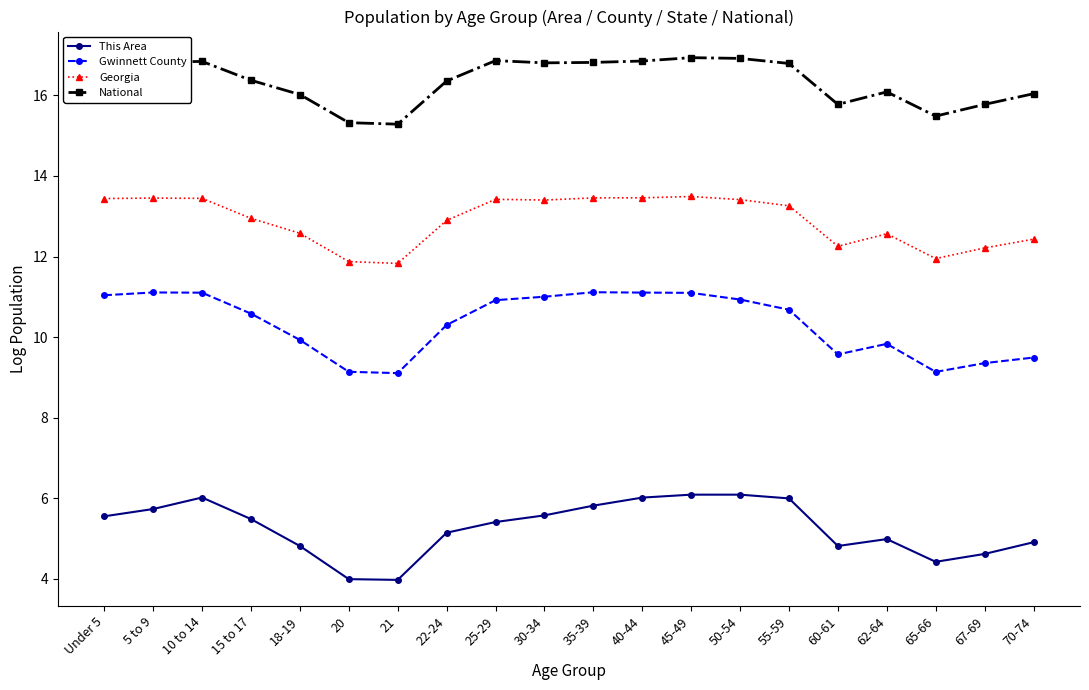

What is the average value of the Georgia series?

12.9